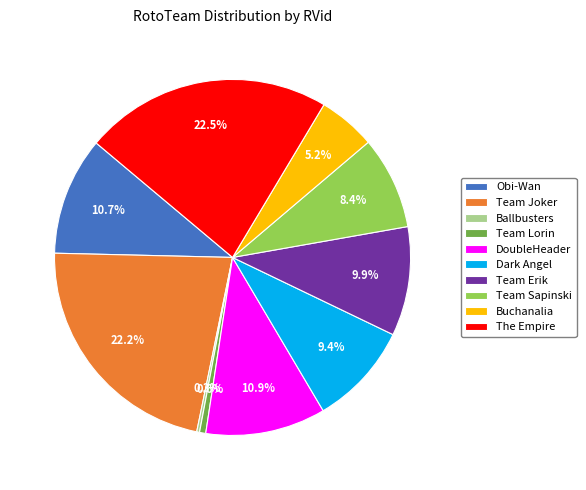

Combined, do Obi-Wan and The Empire account for over 50%?

No